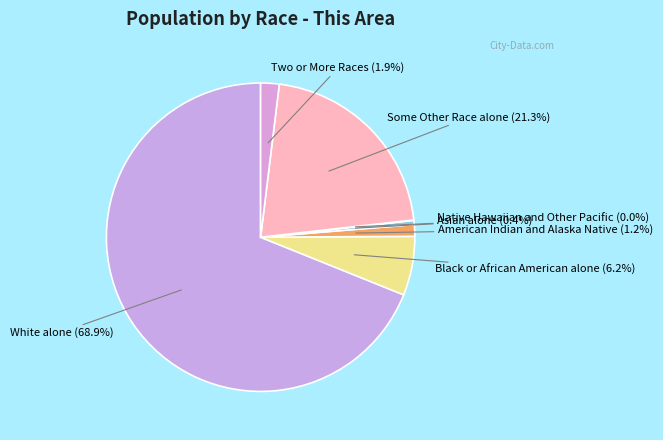

Is there any slice that represents more than half of the pie?

Yes